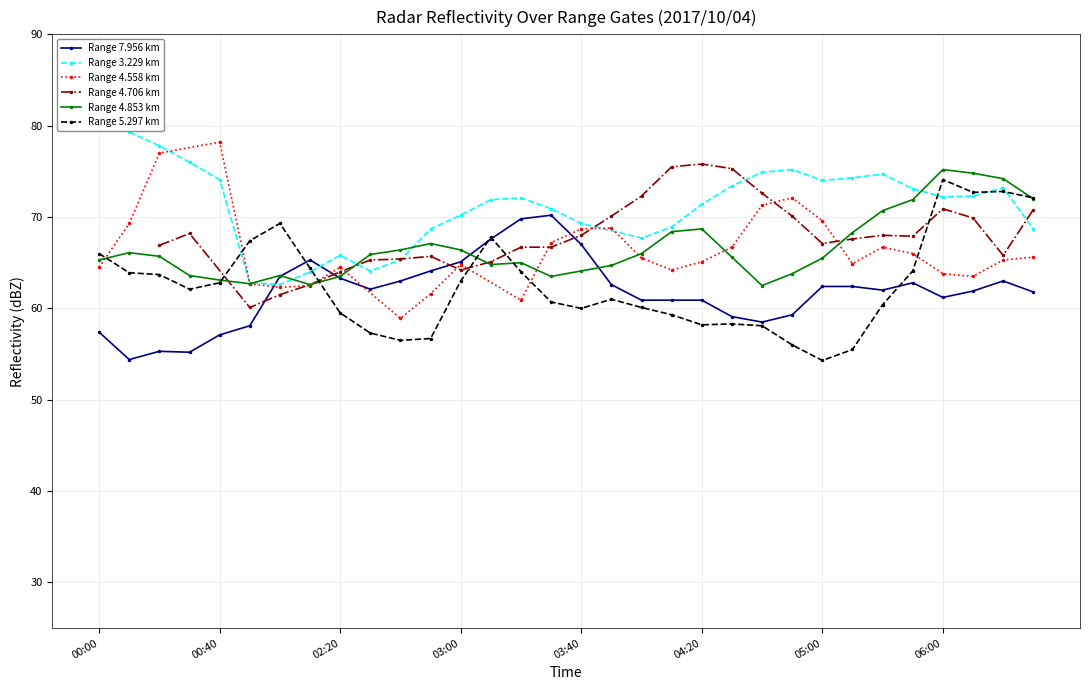

Which has a higher value, 2017/10/04 05:30 or 2017/10/04 06:10?

2017/10/04 05:30